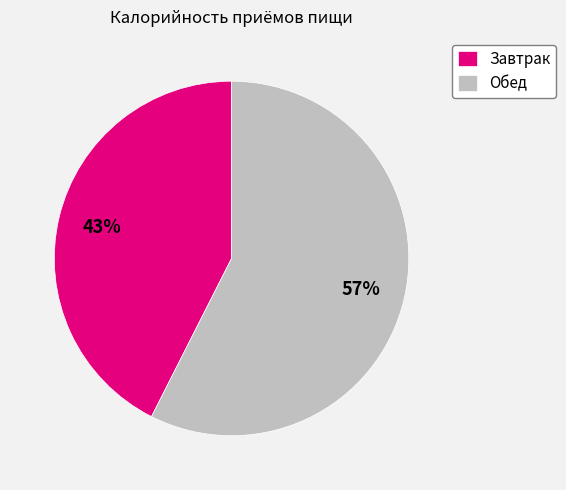

Which has a higher value, Обед or Завтрак?

Обед